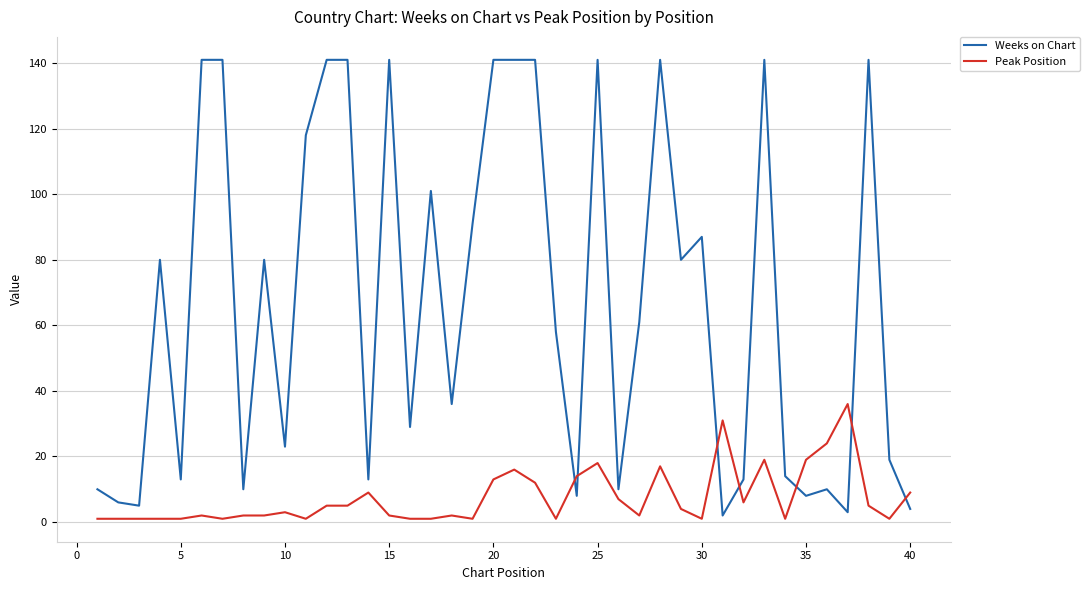

After their last crossing, which series has the higher values: Weeks on Chart or Peak Position?

Peak Position